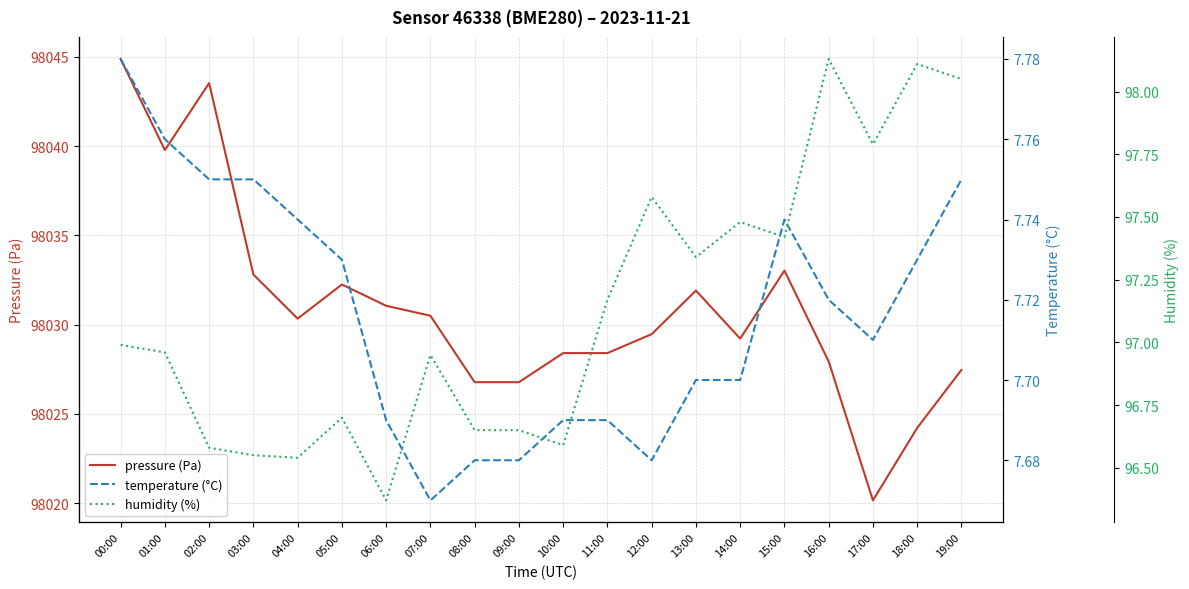

How many lines are shown in the chart?

3